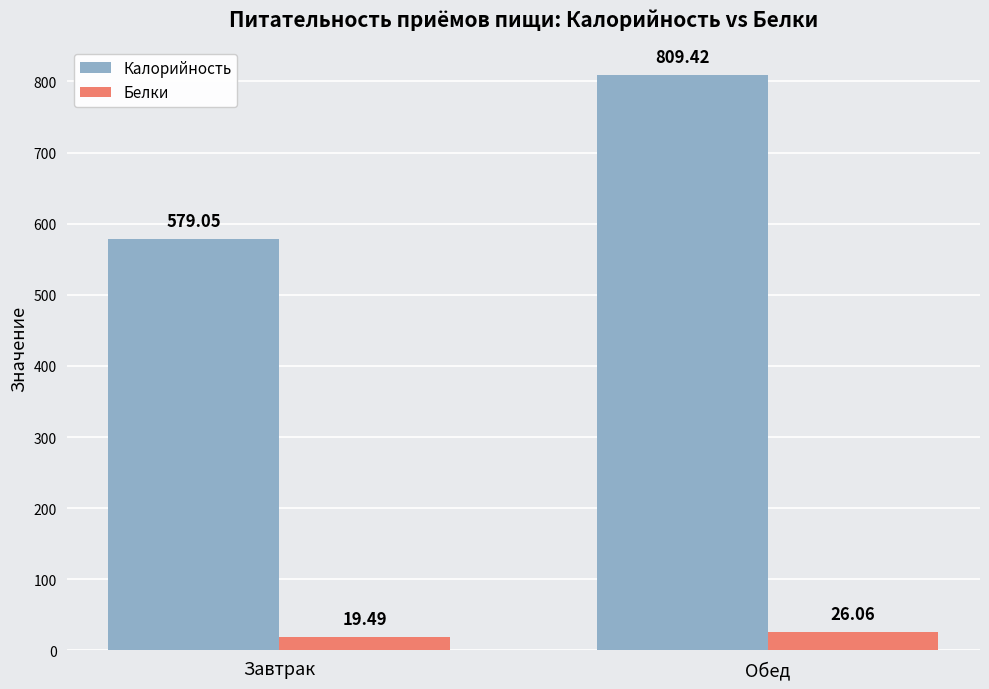

How many groups of bars are there?

2